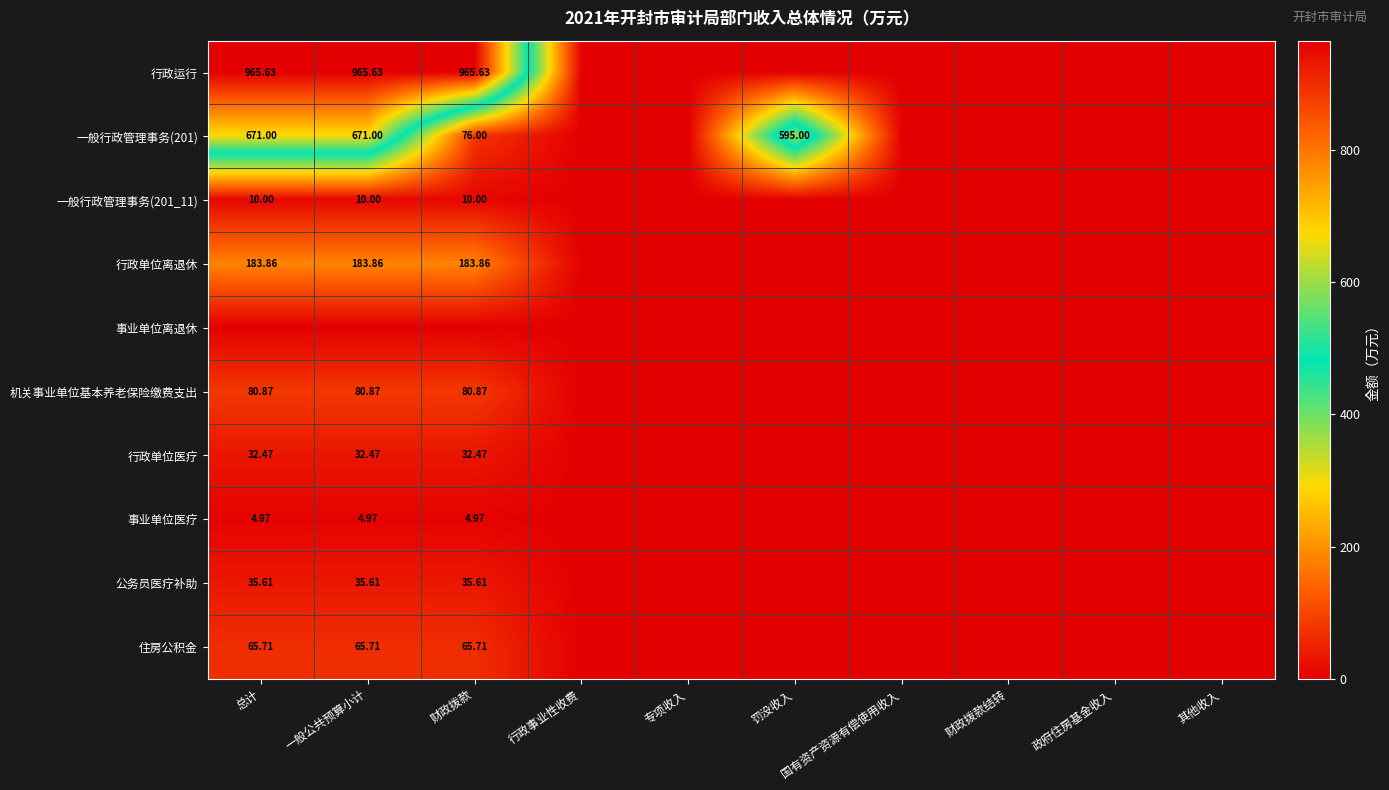

The value of 行政单位医疗 at 行政事业性收费 is 13.4. True or false?

False